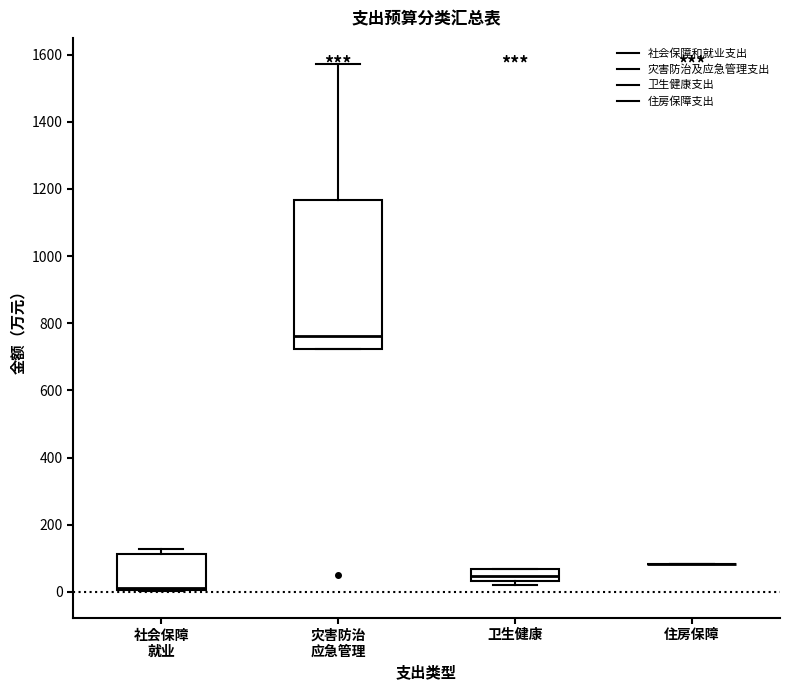

Where is the lower edge of the box for 社会保障 就业 on the y-axis? The values are not printed on the chart, so give them approximately, as read against the axis.

0